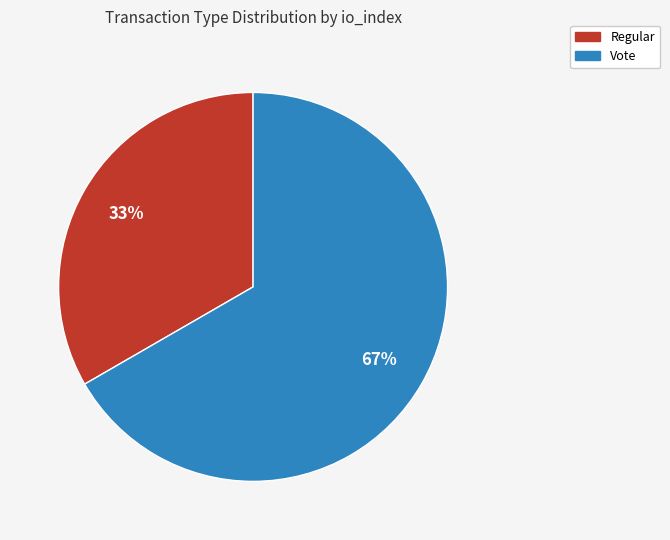

To the nearest percent, what is the average slice percentage?

50%